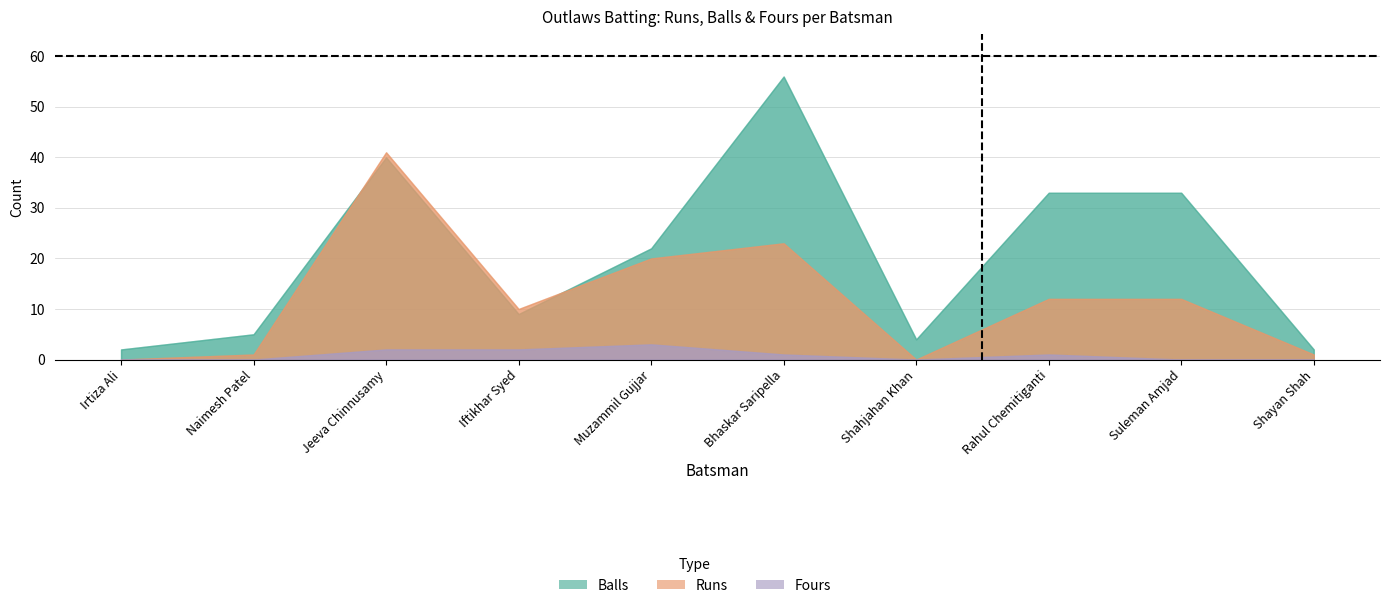

What are all the series names shown in the legend?

Runs, Balls, Fours